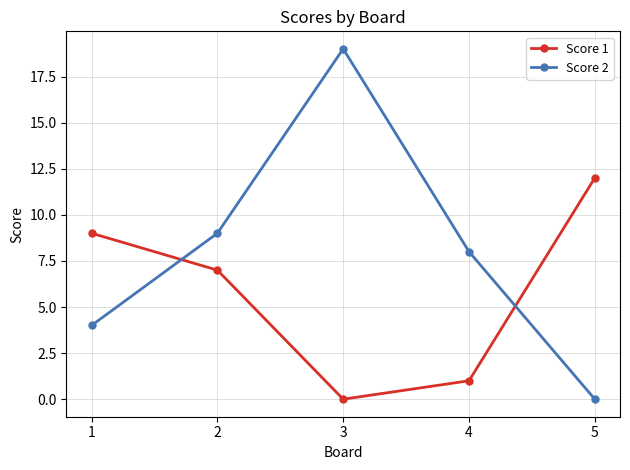

What is the total value across all series at 5?

12